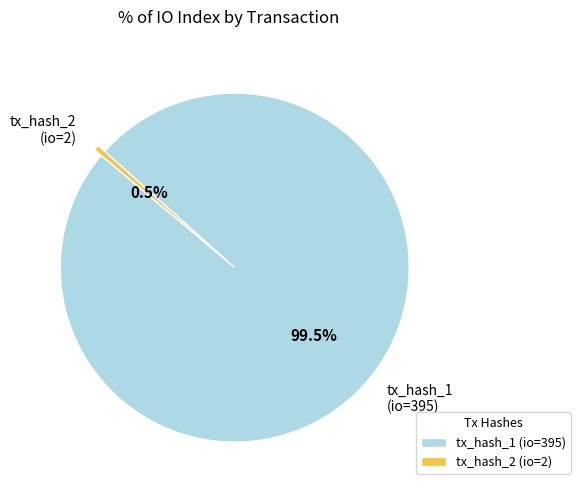

What percentage do tx_hash_2 (io=2) and tx_hash_1 (io=395) together represent?

100.0%